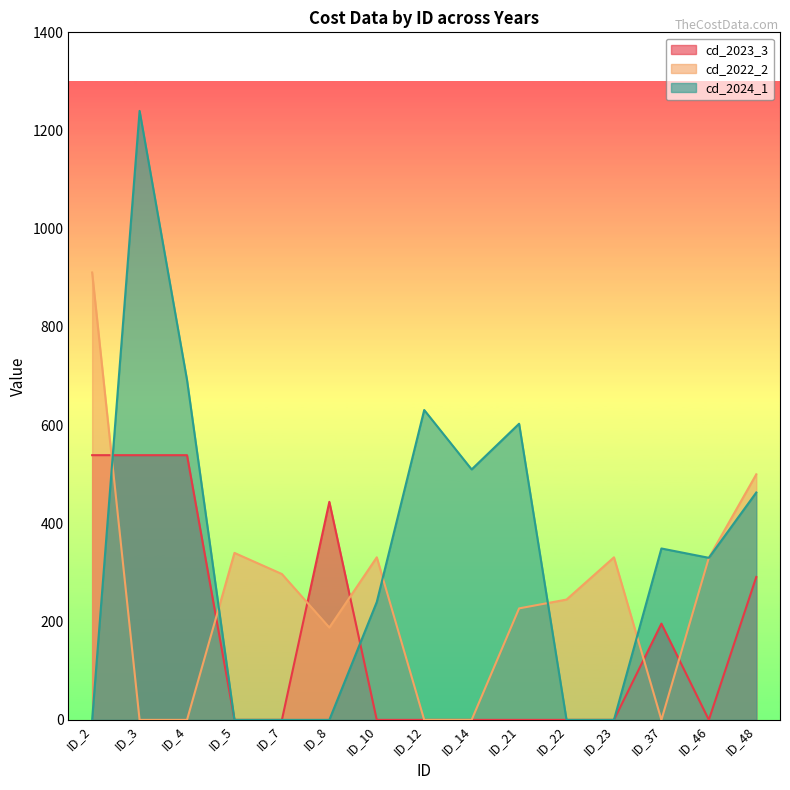

In cd_2023_3, how many points are lower than both neighbors (excluding endpoints)?

1